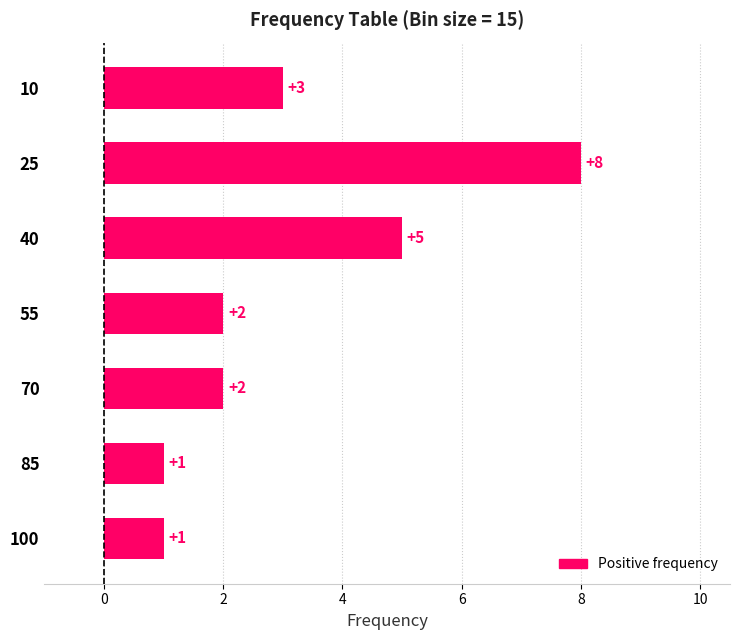

Are the bars grouped side by side (vs. stacked)?

No